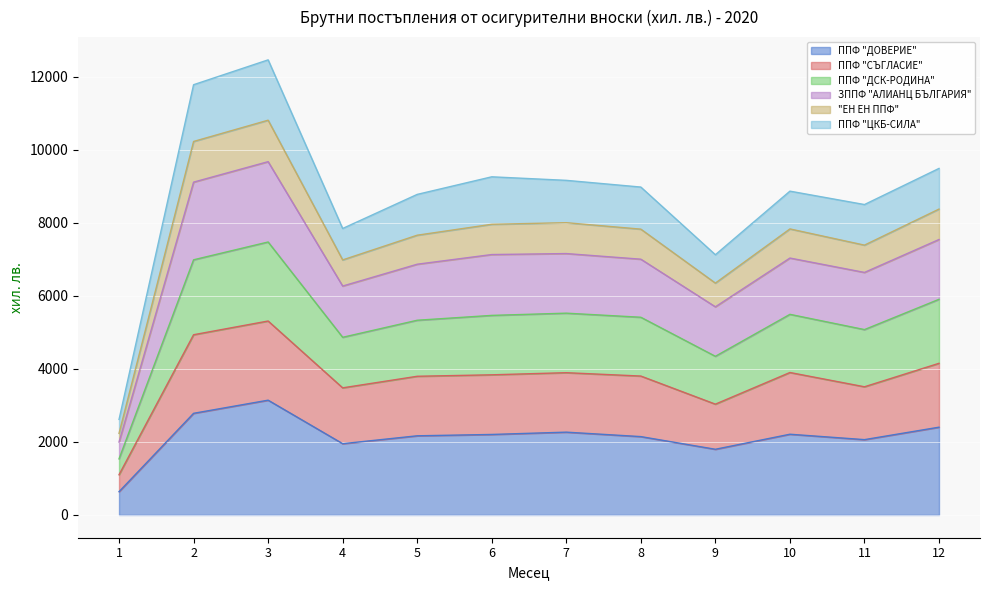

What is the lowest value of the ППФ "ДОВЕРИЕ" series?

638